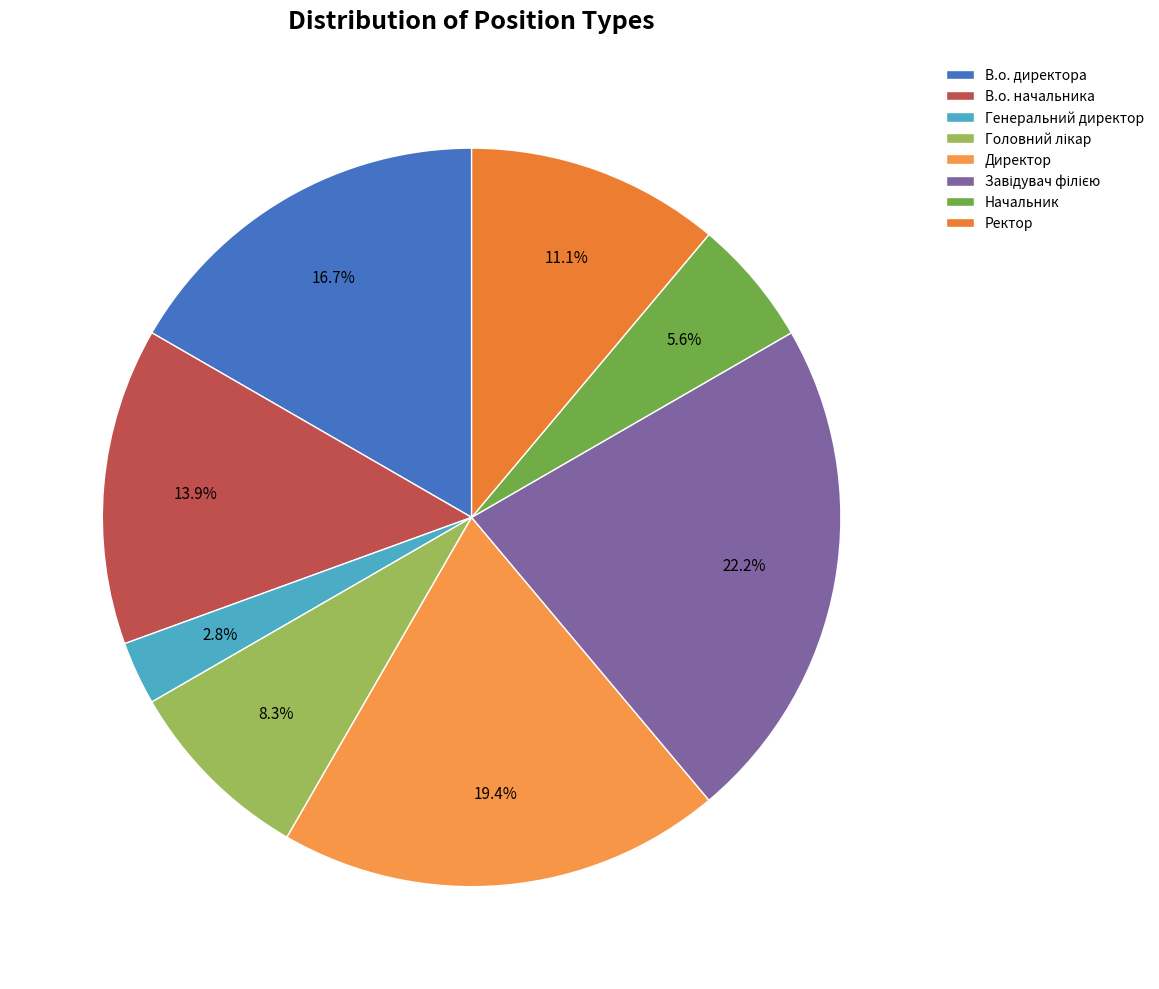

To the nearest percent, what is the average slice percentage?

12%